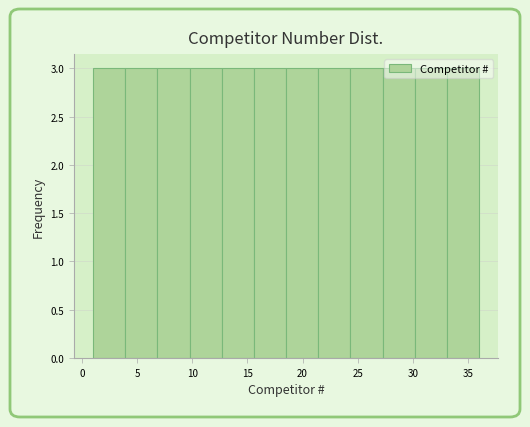

What is the height of the bar covering 30.0 to 33.0 on the x-axis? Neither the bar edges nor the heights are printed on the chart, so give them approximately, as read against the axes.

3